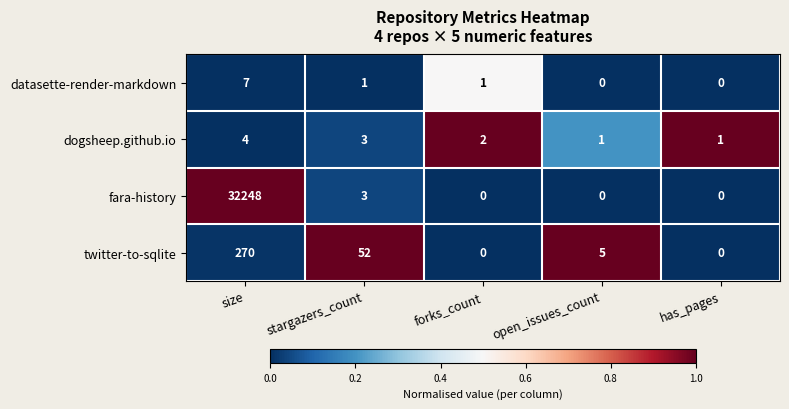

List the series in order of their peak value, highest first.

fara-history, twitter-to-sqlite, datasette-render-markdown, dogsheep.github.io